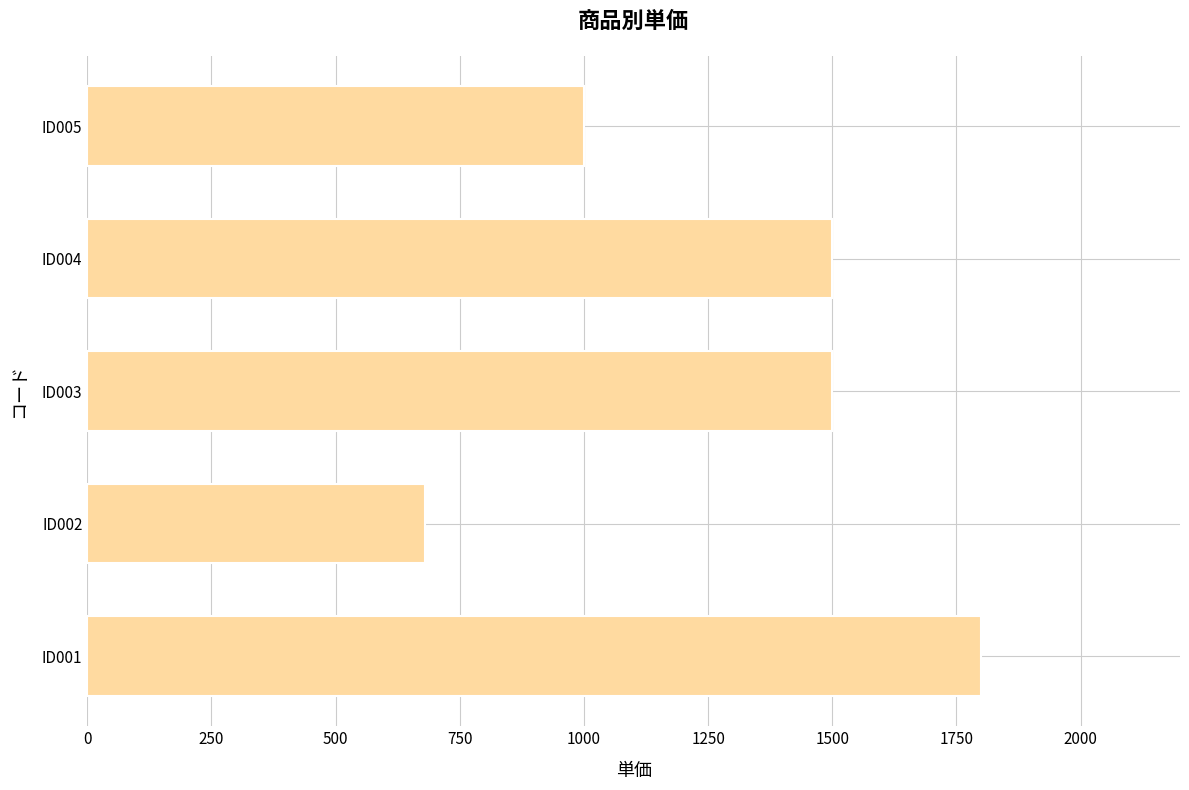

What is the difference between the maximum and second lowest values?

800